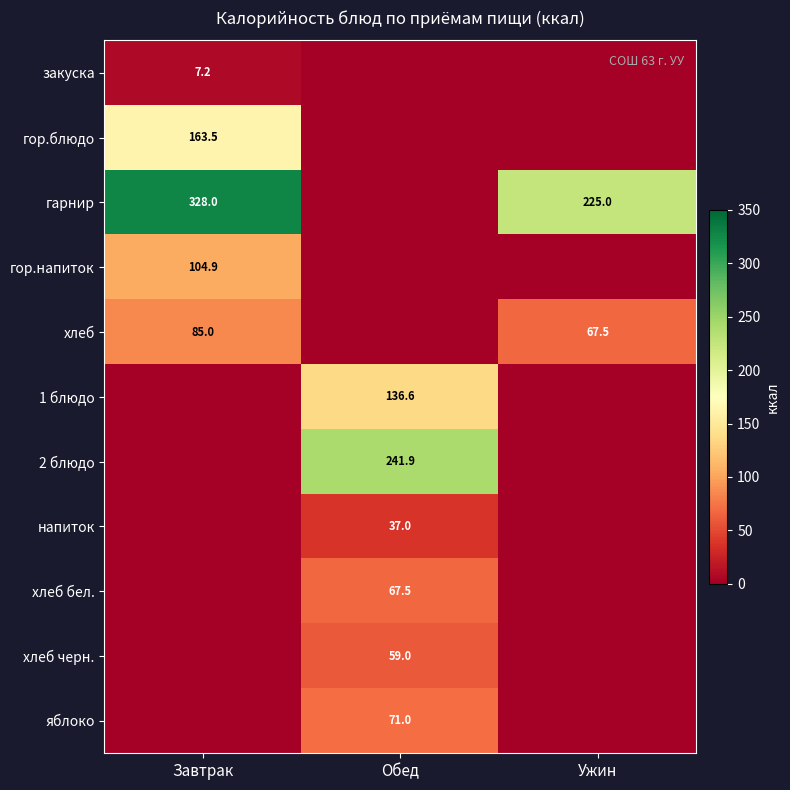

The value of хлеб черн. at Обед is 20.5. True or false?

False